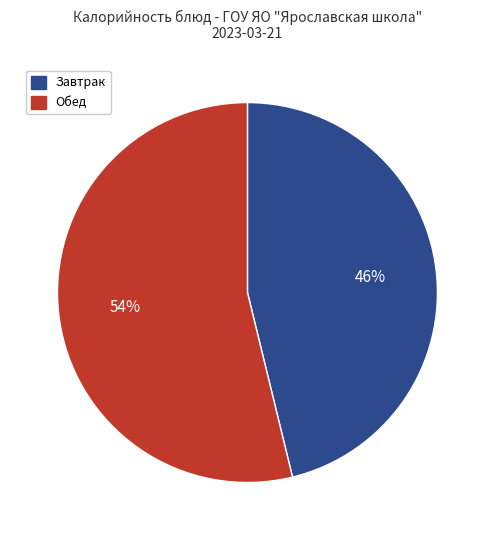

Is there any slice that represents more than half of the pie?

Yes